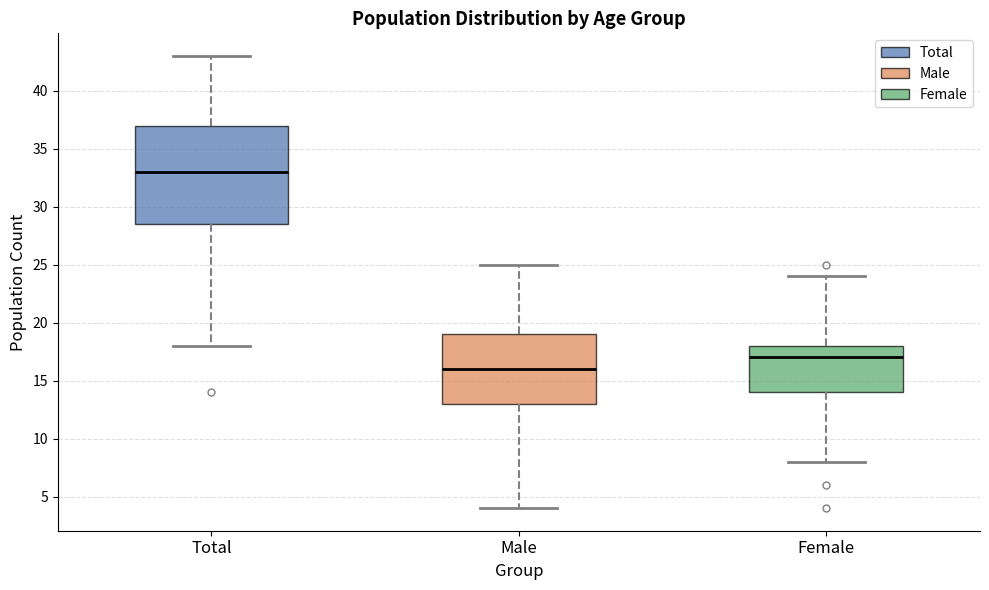

Reading left to right, read every box against the y-axis: the position of its median line, the range the box covers, and the ends of its whiskers. The values are not printed on the chart, so give them approximately, as read against the axis.

Total: median 33.0, box 28.5 to 37.0, whiskers 18.0 to 43.0
Male: median 16.0, box 13.0 to 19.0, whiskers 4.0 to 25.0
Female: median 17.0, box 14.0 to 18.0, whiskers 8.0 to 24.0